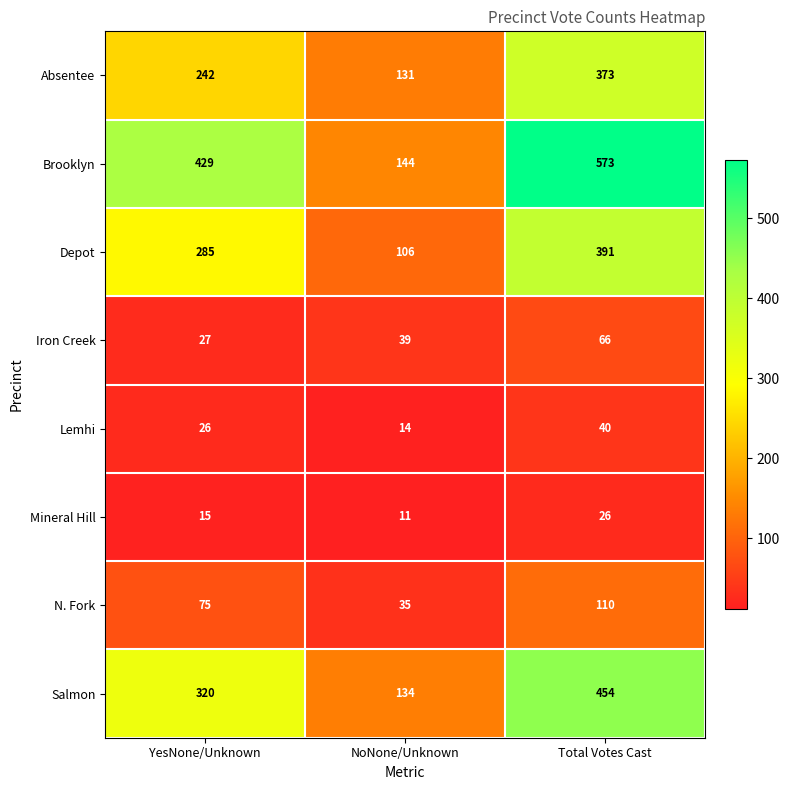

Is it true that Brooklyn equals 573 at Total Votes Cast?

True